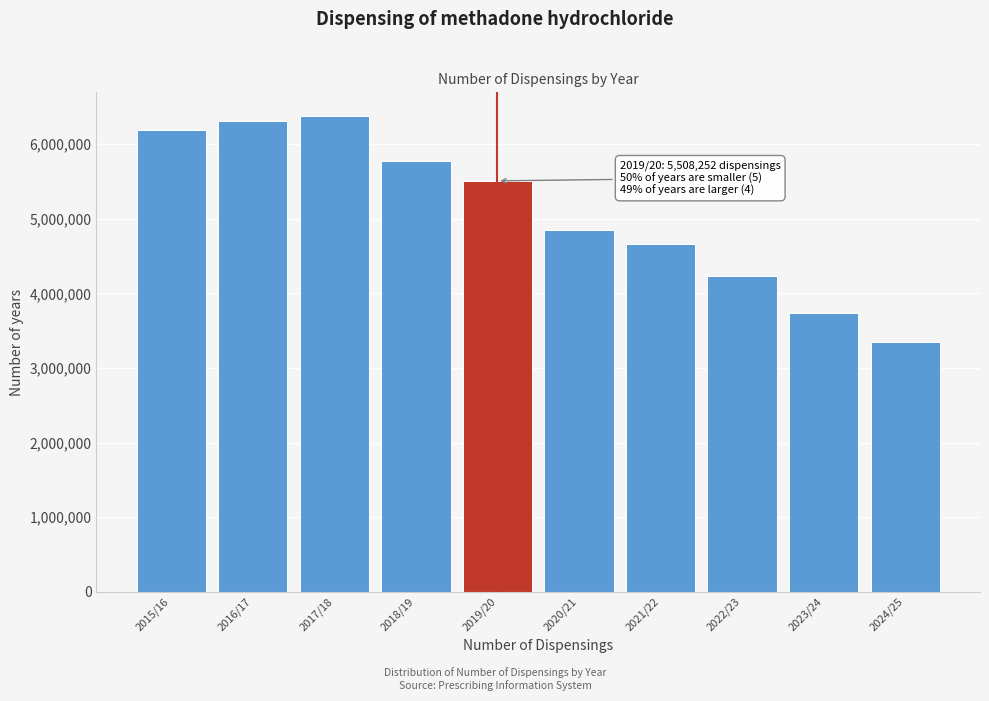

Reading right to left, transcribe all the data shown in this chart.

3350724	3737404	4236444	4657685	4856030	5508252	5771711	6376339	6304295	6192708